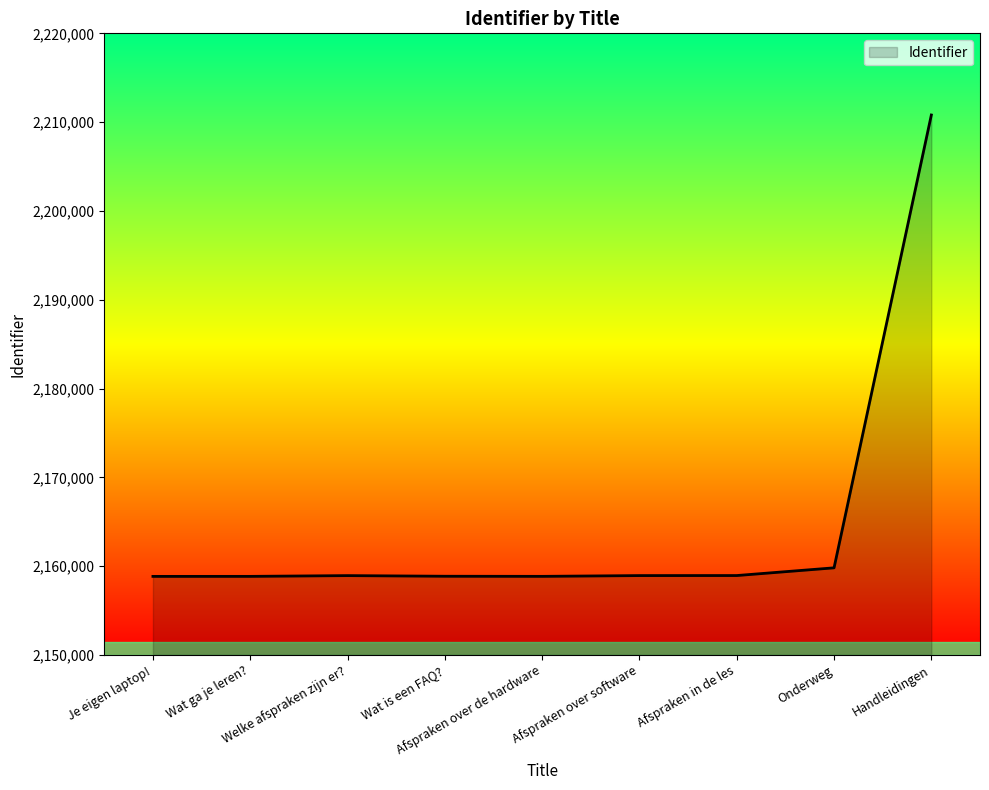

What is the approximate value at Je eigen laptop!, to the nearest 50?

2158850